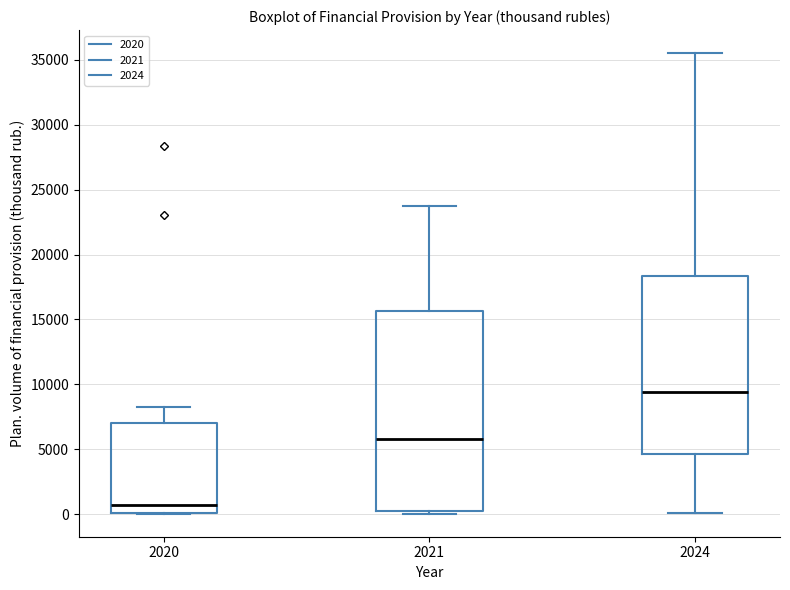

Comparing the boxes themselves (not the whiskers), which one is the tallest?

2021